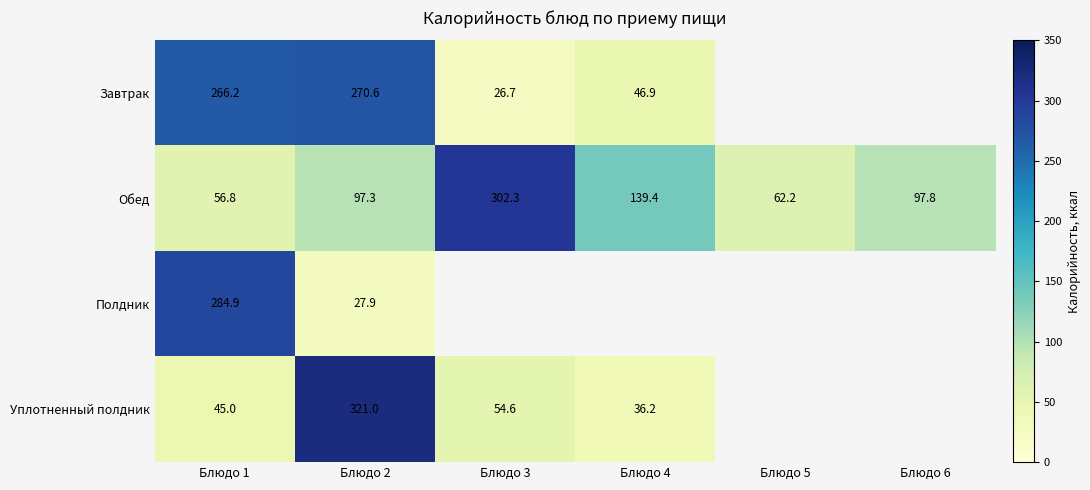

What is the approximate value of Обед at Блюдо 4?

139.4